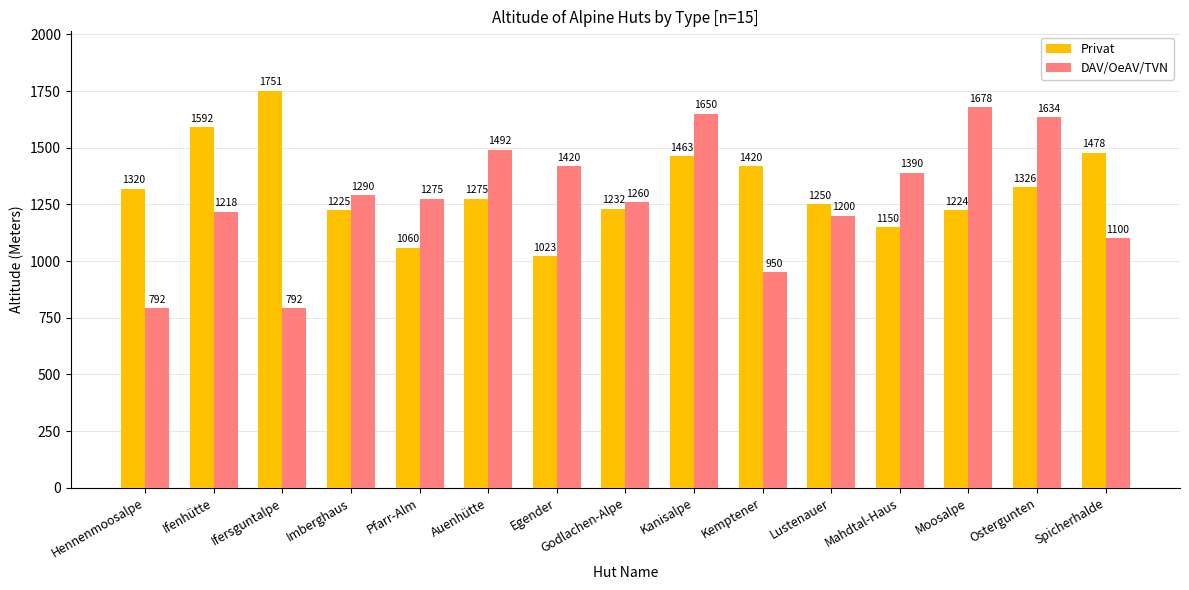

How many values in the DAV/OeAV/TVN series are below 1275?

7